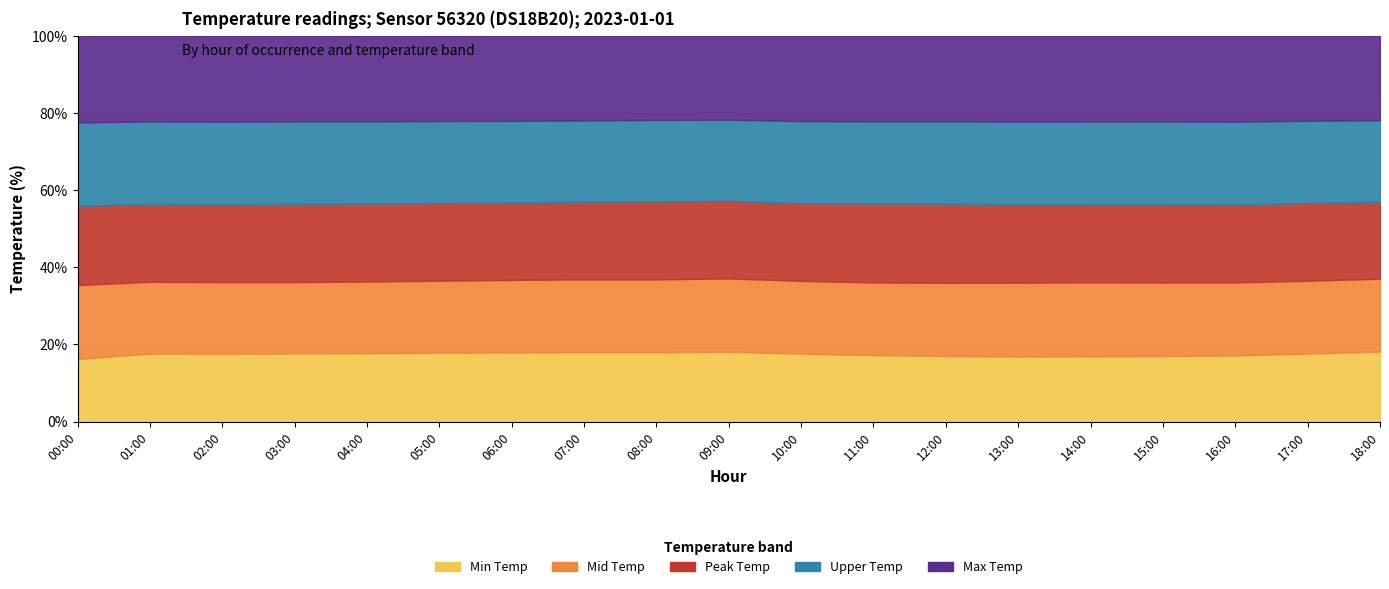

What are all the series names shown in the legend?

Min Temp, Mid Temp, Peak Temp, Upper Temp, Max Temp